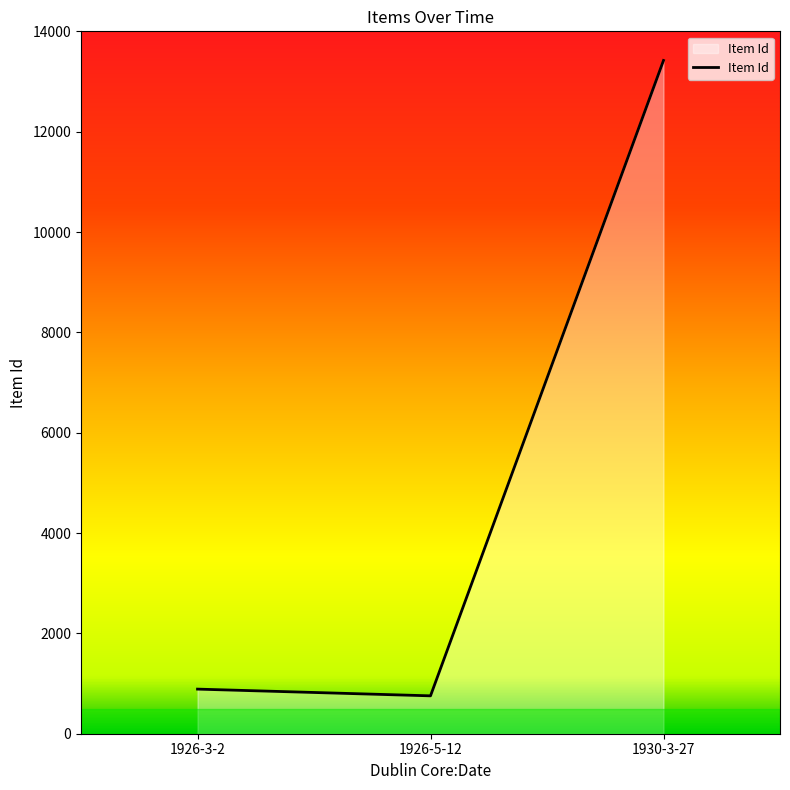

Reading left to right, extract all data points from this chart.

1926-3-2=889	1926-5-12=755	1930-3-27=13419